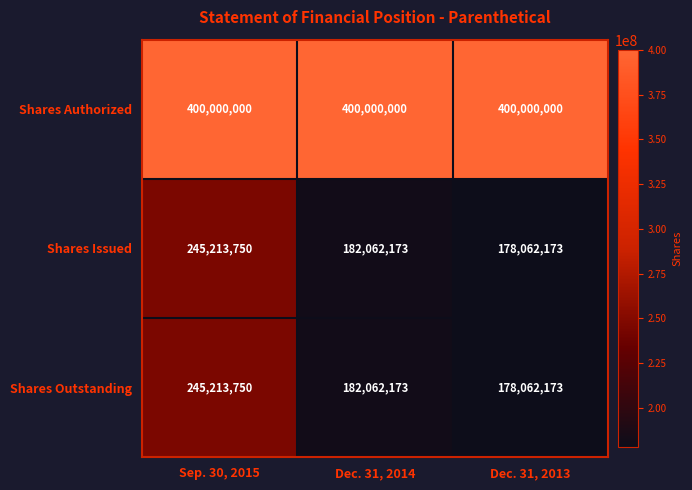

Reading left to right, transcribe all the data shown in this chart.

Shares Authorized: Sep. 30, 2015=400000000	Dec. 31, 2014=400000000	Dec. 31, 2013=400000000
Shares Issued: Sep. 30, 2015=245213750	Dec. 31, 2014=182062173	Dec. 31, 2013=178062173
Shares Outstanding: Sep. 30, 2015=245213750	Dec. 31, 2014=182062173	Dec. 31, 2013=178062173